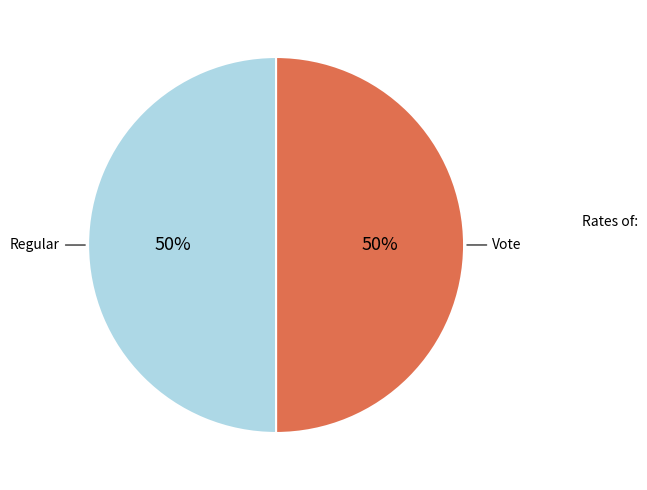

To the nearest percent, what is the average slice percentage?

50%